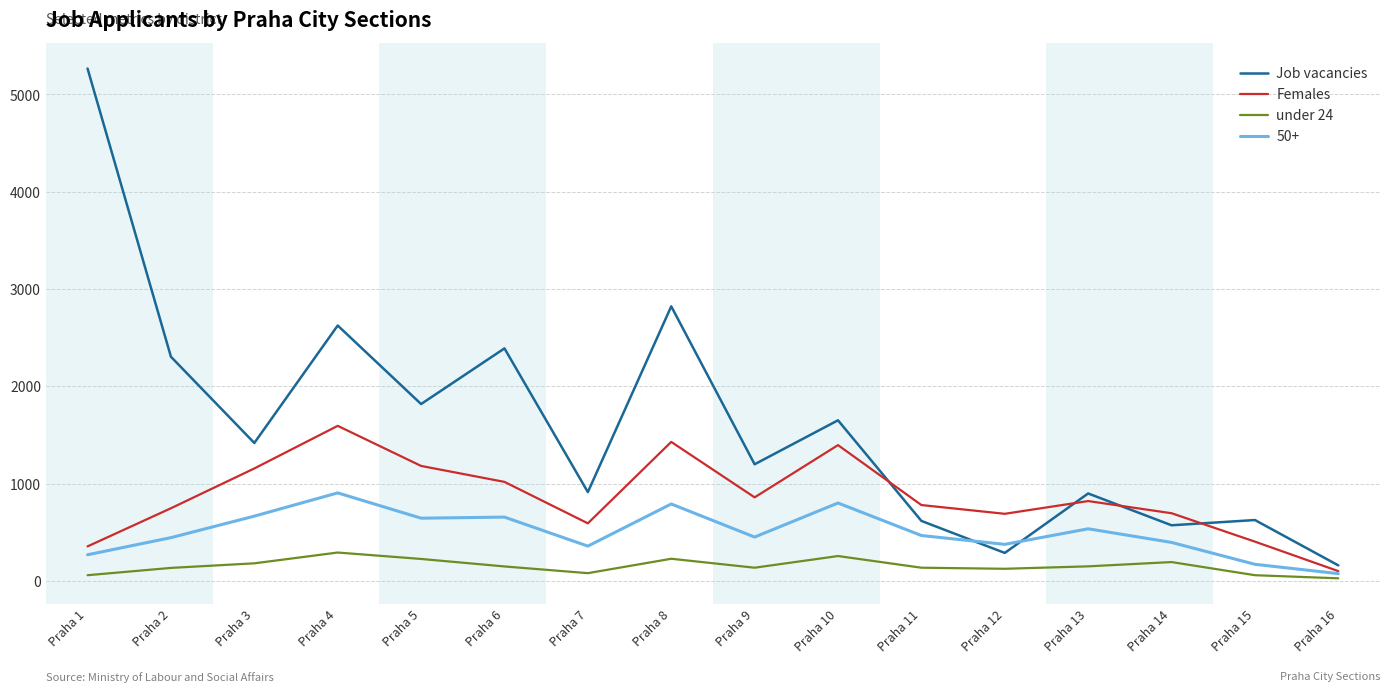

True or false: under 24 and Job vacancies cross at least once.

False